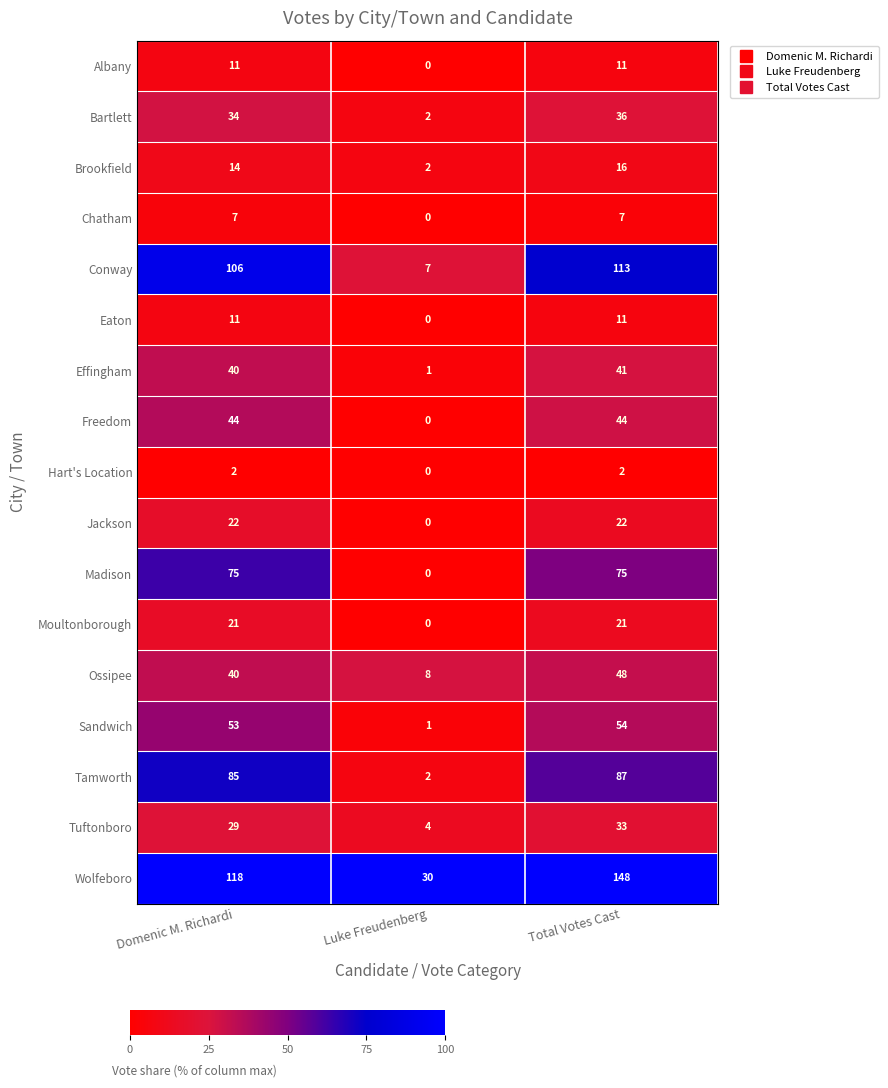

Which series has the widest spread of values?

Wolfeboro